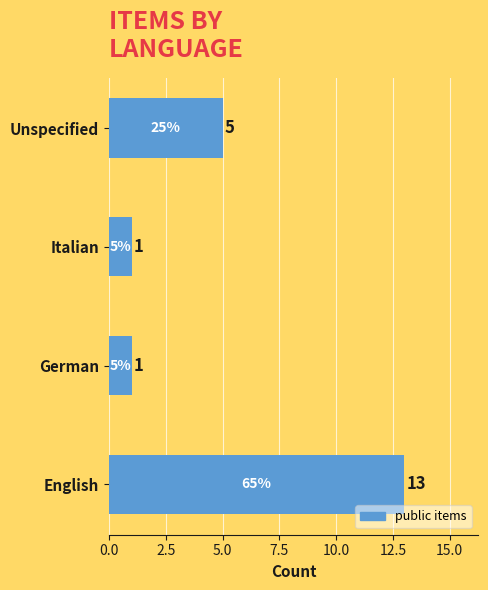

The chart shows a value of 7 at Unspecified. True or false?

False